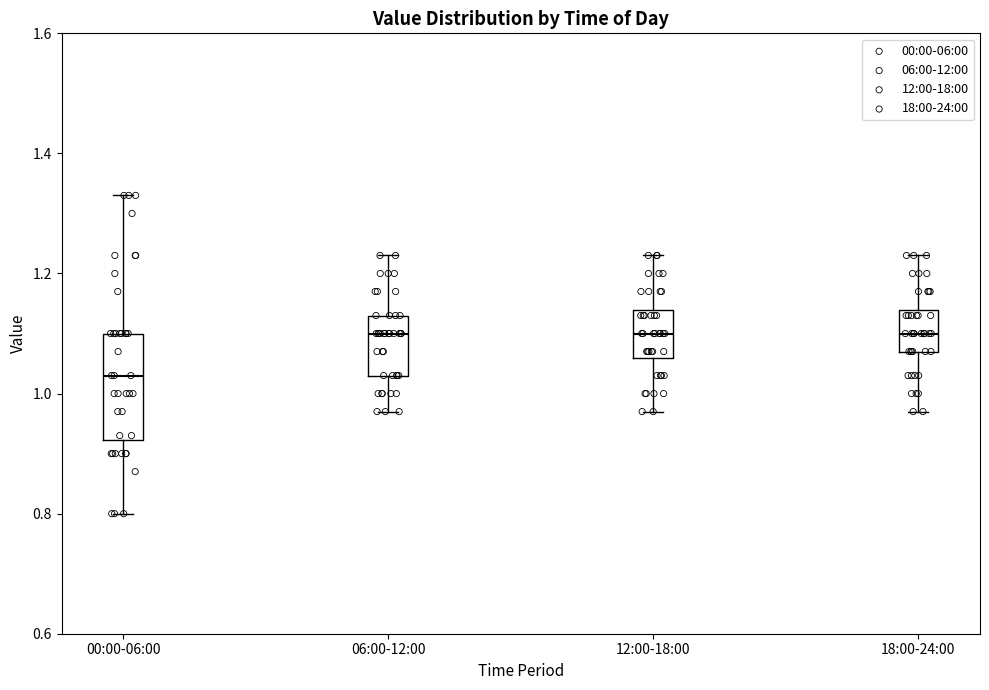

Reading left to right, read every box against the y-axis: the position of its median line, the range the box covers, and the ends of its whiskers. The values are not printed on the chart, so give them approximately, as read against the axis.

00:00-06:00: median 1.04, box 0.92 to 1.10, whiskers 0.80 to 1.34
06:00-12:00: median 1.10, box 1.04 to 1.14, whiskers 0.98 to 1.24
12:00-18:00: median 1.10, box 1.06 to 1.14, whiskers 0.98 to 1.24
18:00-24:00: median 1.10, box 1.08 to 1.14, whiskers 0.98 to 1.24